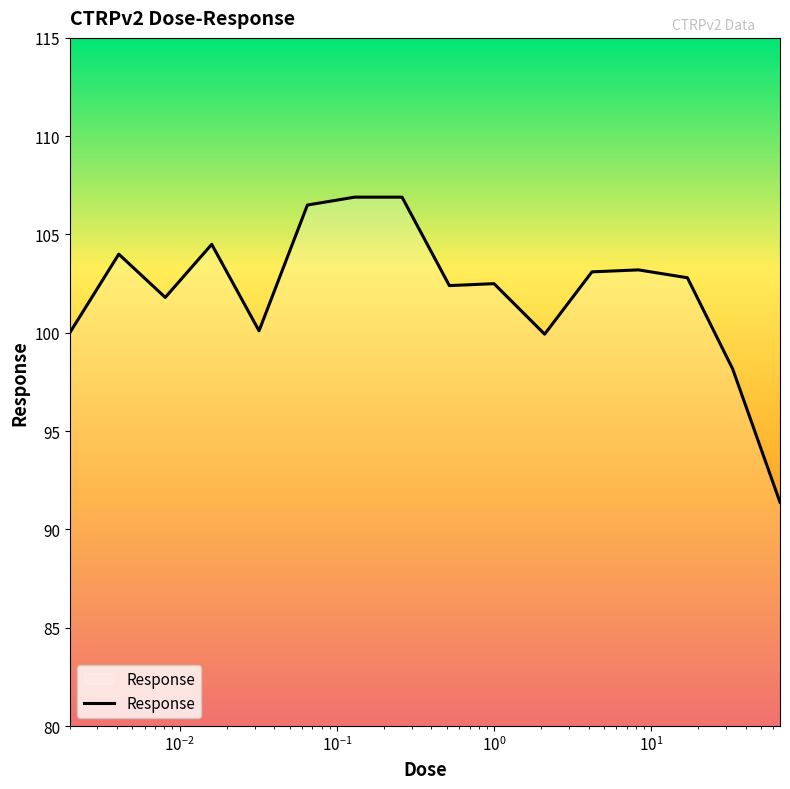

What is the maximum value shown in the chart?

106.9